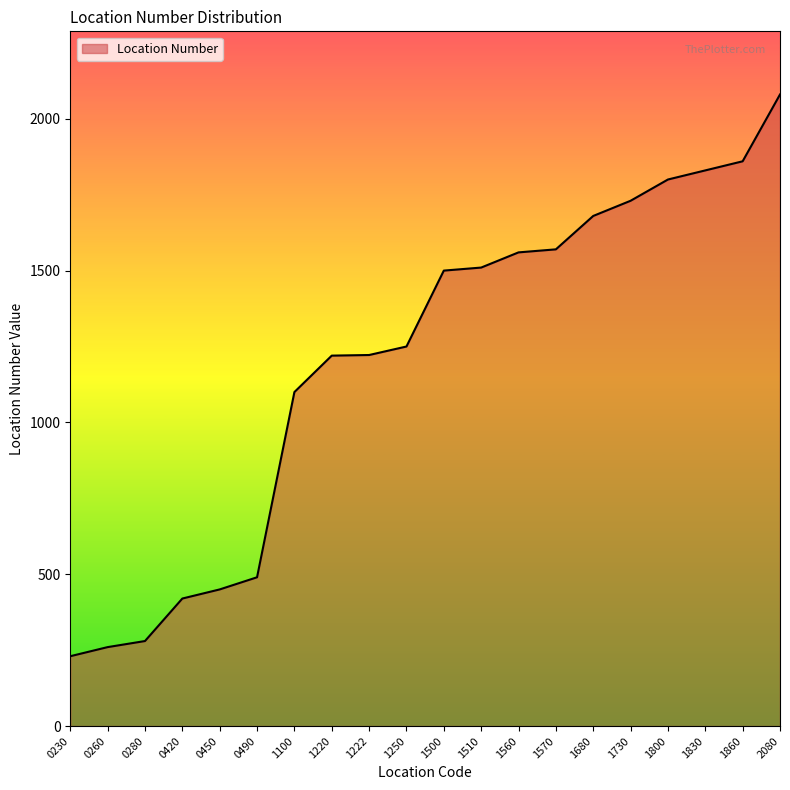

What is the difference between the maximum and minimum values?

1850